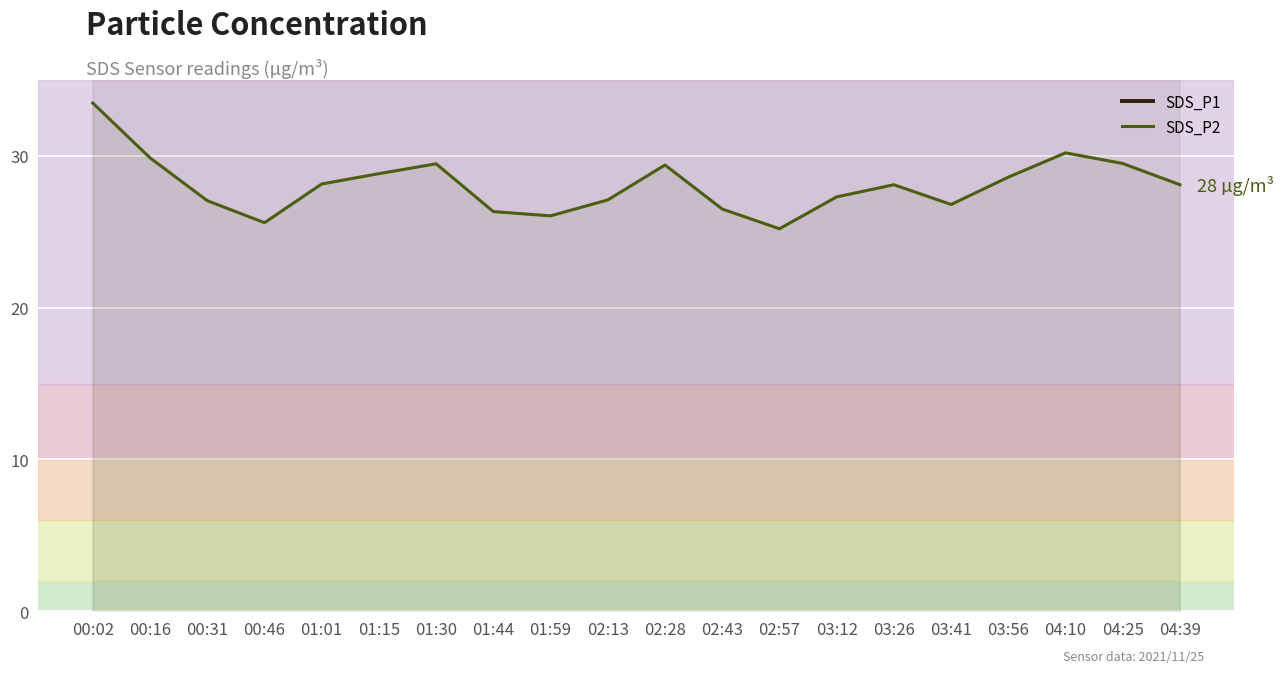

True or false: SDS_P1 and SDS_P2 intersect in this chart.

False